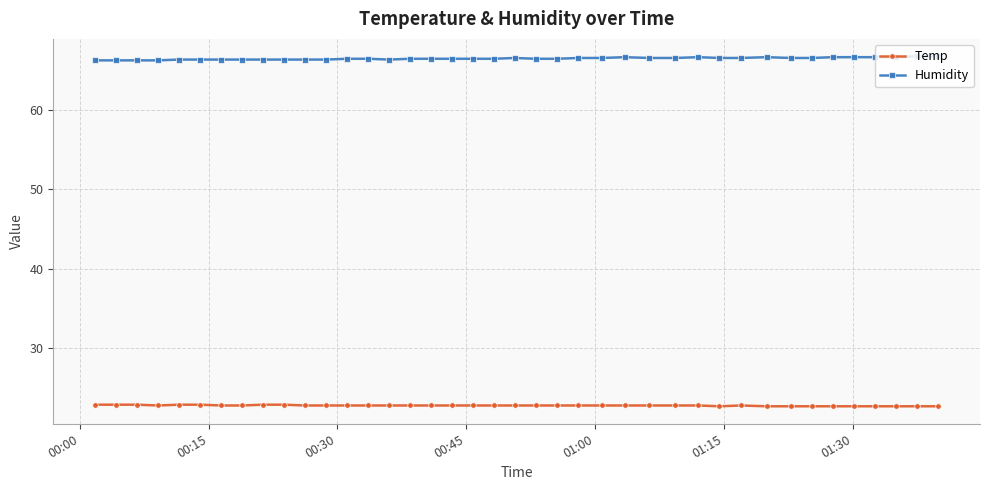

What are all the series names shown in the legend?

Temp, Humidity